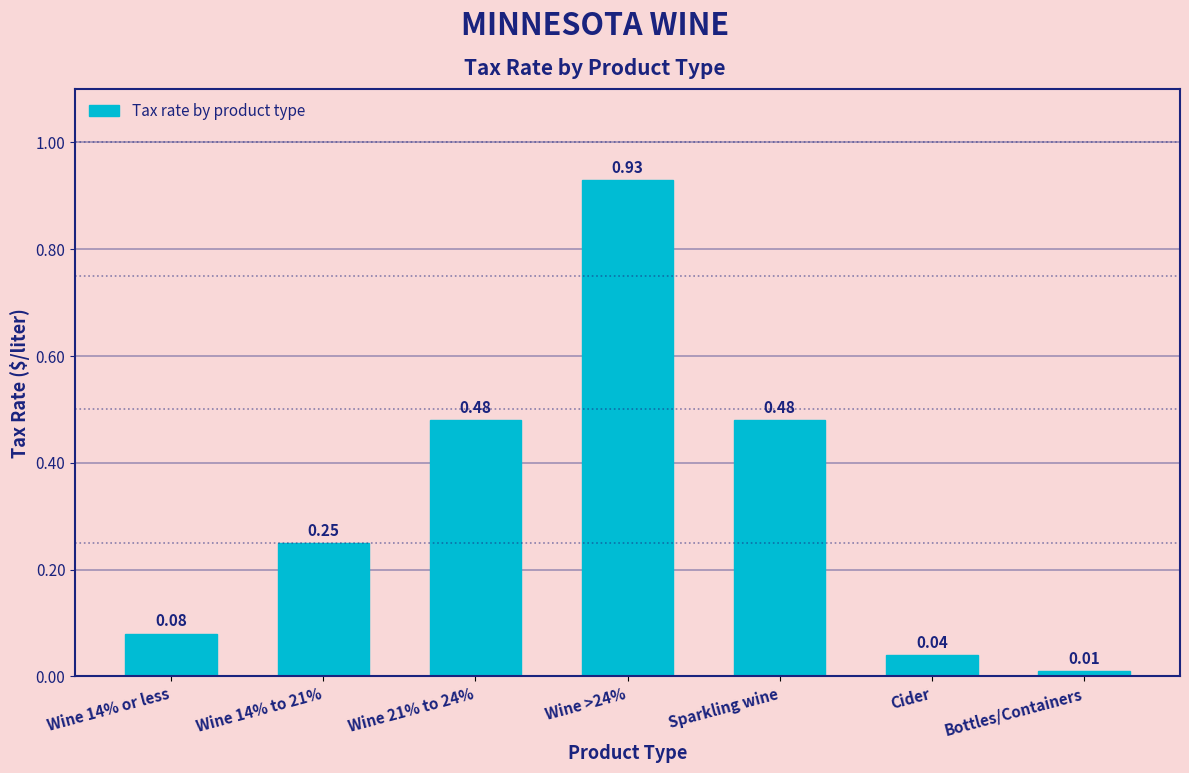

What is the average value?

0.3